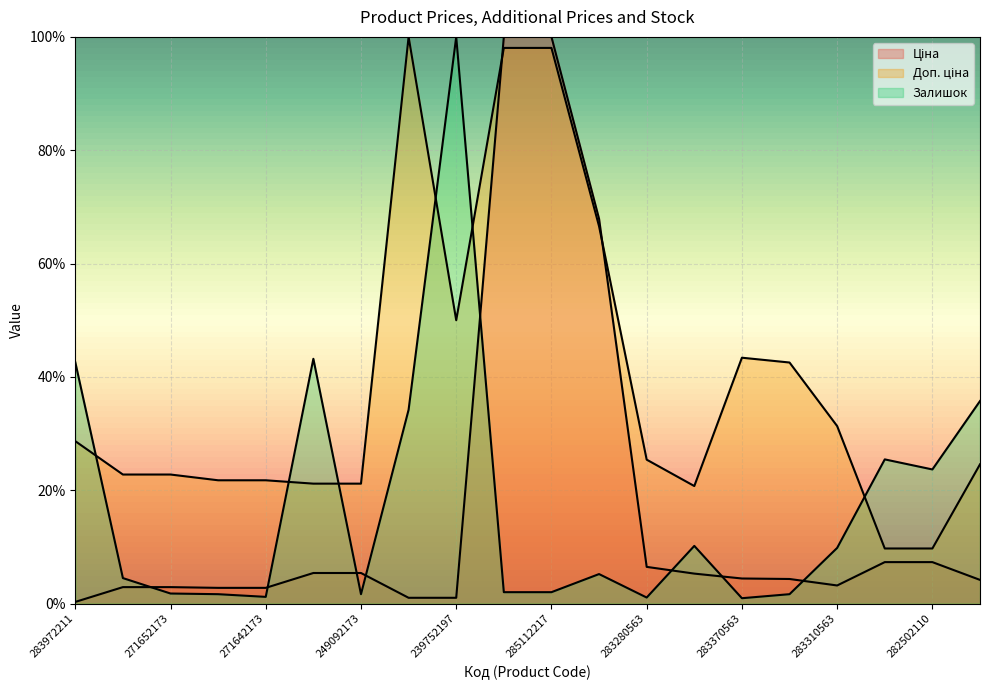

Rank the categories by Залишок value from lowest to highest.

283370563, 283280563, 271642173, 271642174, 249092173, 283340563, 271652173, 285112220, 285112217, 271652174, 284392211, 283310563, 283220563, 282502110, 282502117, 239792197, 281720563, 283972211, 249092174, 239752197